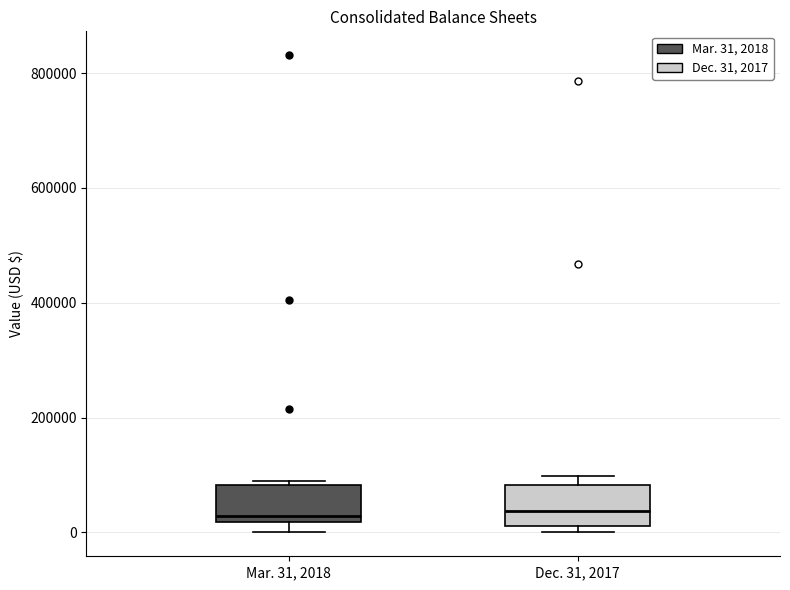

Reading left to right, transcribe this box plot: for each box, give where its median line is, the range the box spans, and where its two whiskers end, as read against the y-axis. The values are not printed on the chart, so give them approximately, as read against the axis.

Mar. 31, 2018: median 20000 (just above the box's lower edge), box 20000 to 80000, whiskers 0 to 100000
Dec. 31, 2017: median 40000, box 20000 to 80000, whiskers 0 to 100000